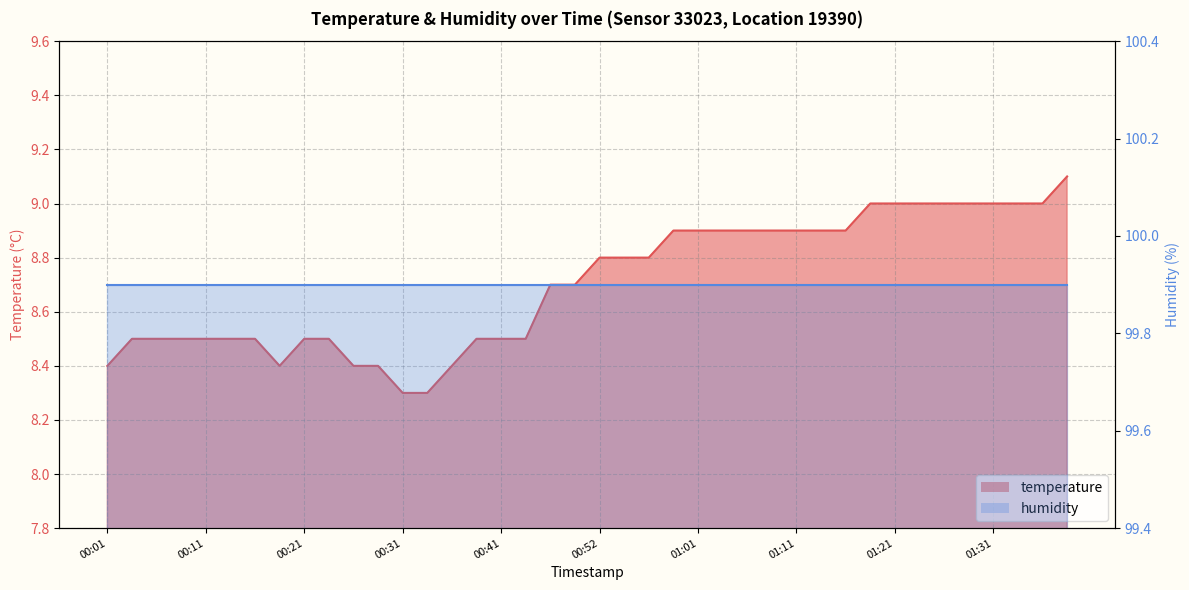

True or false: the data has more than 2 interior local peaks.

False